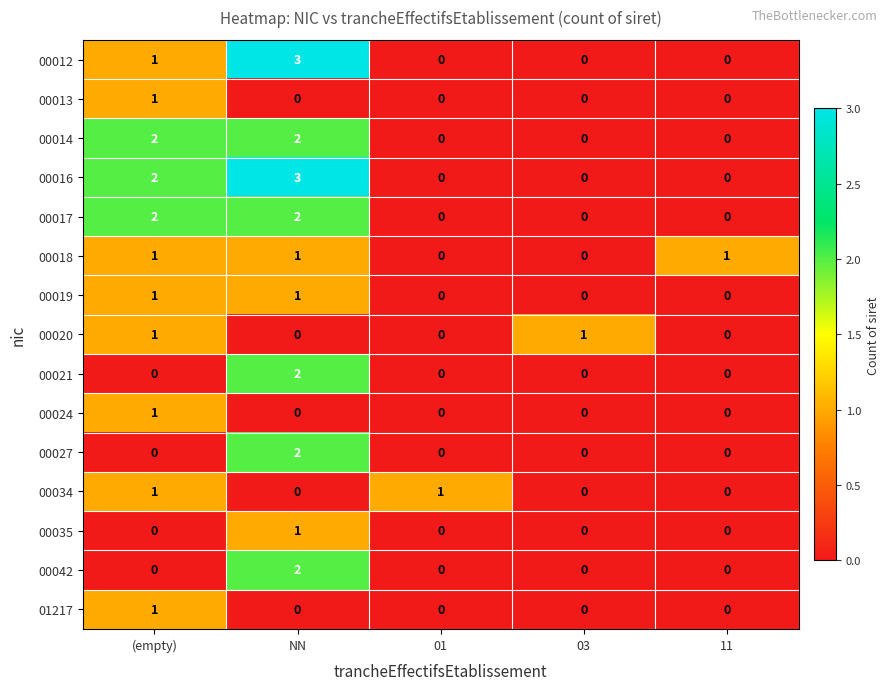

What is the spread (max minus min) of values at 11?

1